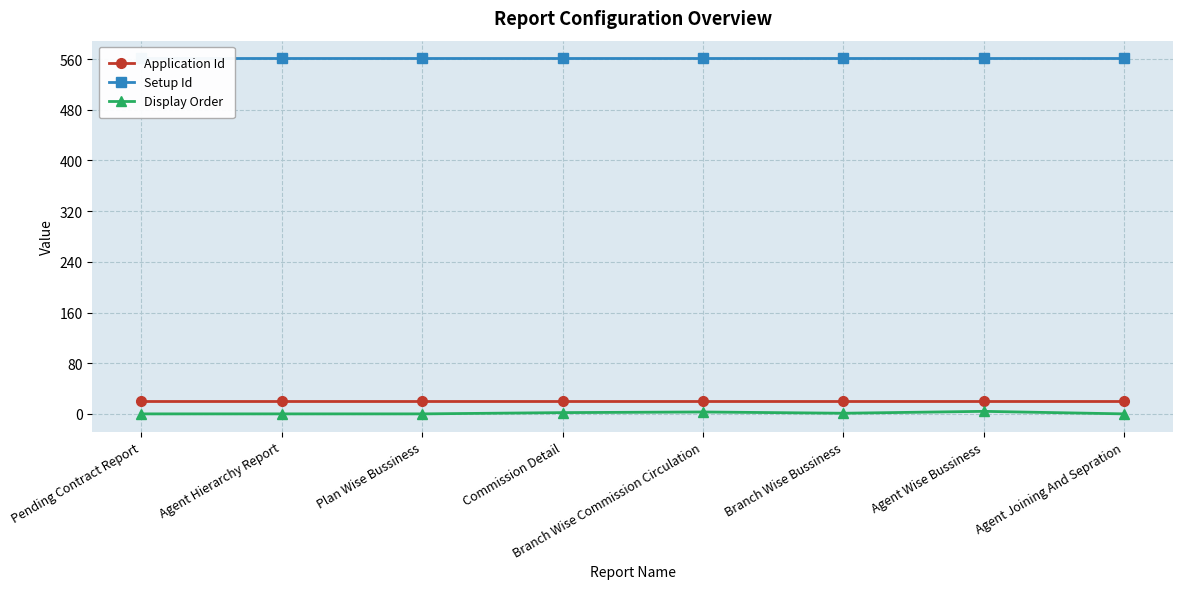

List the series in order of their peak value, lowest first.

Display Order, Application Id, Setup Id